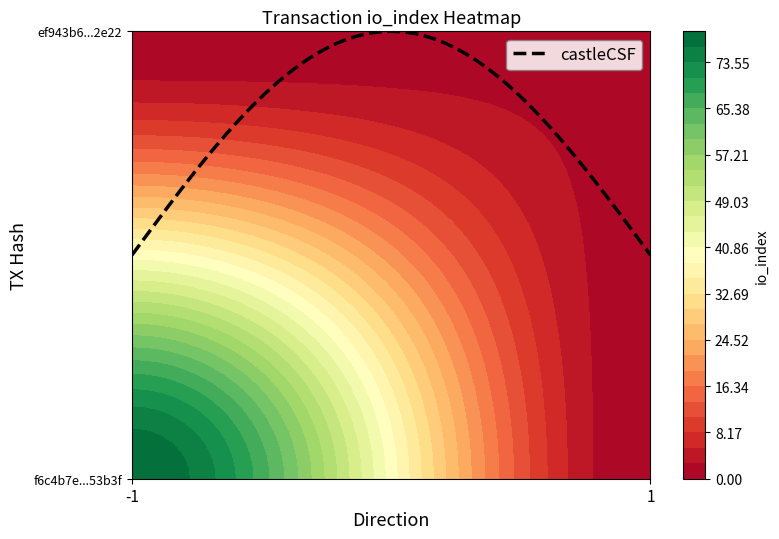

Reading left to right, extract all data points from this chart.

f6c4b7e40f0fabd77dd78368884dfb7d7853b3f: direction=-1	io_index=79
ef943b60ec4d760ee0622b8c67075feaba42e22: direction=1	io_index=2